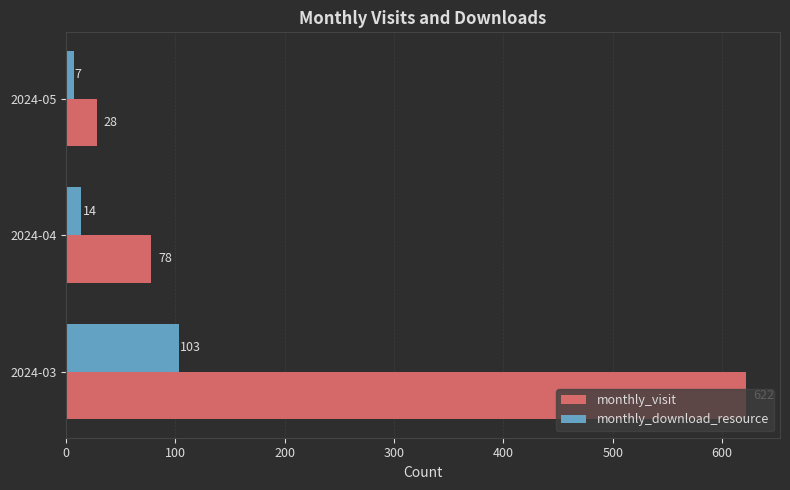

How many values in the monthly_visit series are below 78?

1